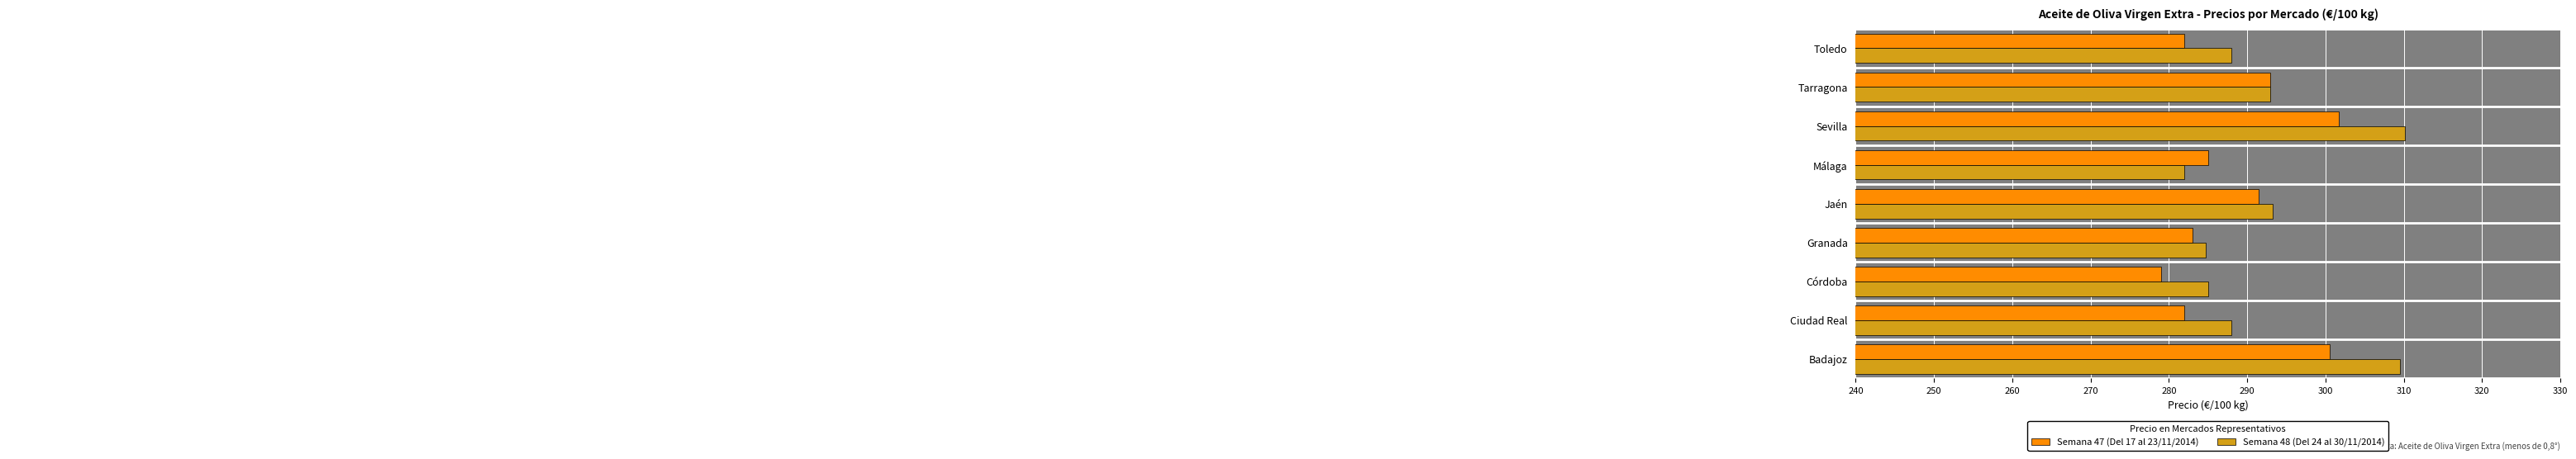

Which series has the largest total across all categories?

Semana 48 (Del 24 al 30/11/2014)